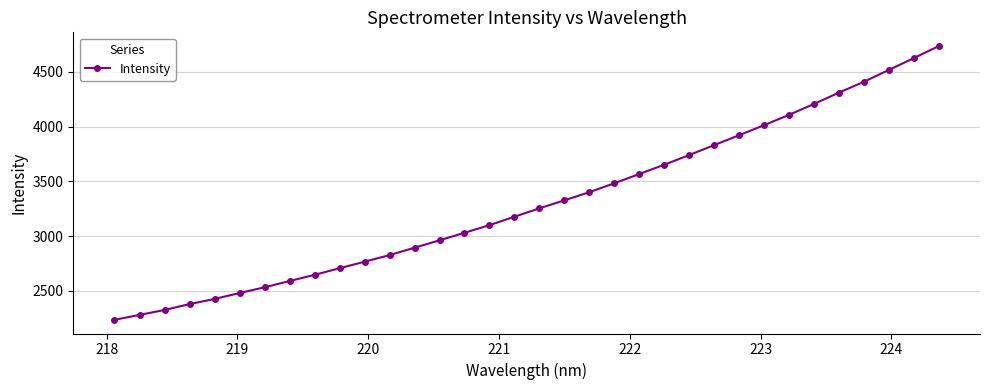

What is the value of the 17th point from the left?

3177.7